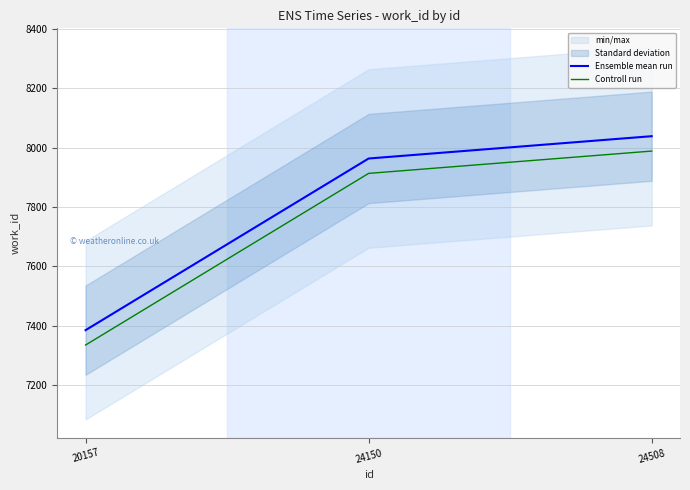

What is the average value of the Ensemble mean run series?

7796